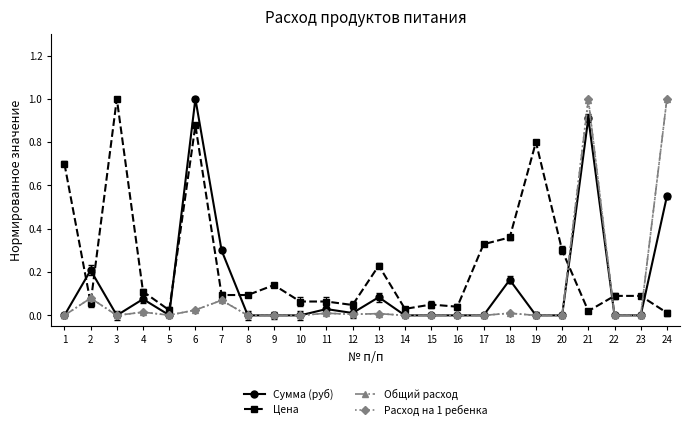

What is the total value across all series at 1?

0.7